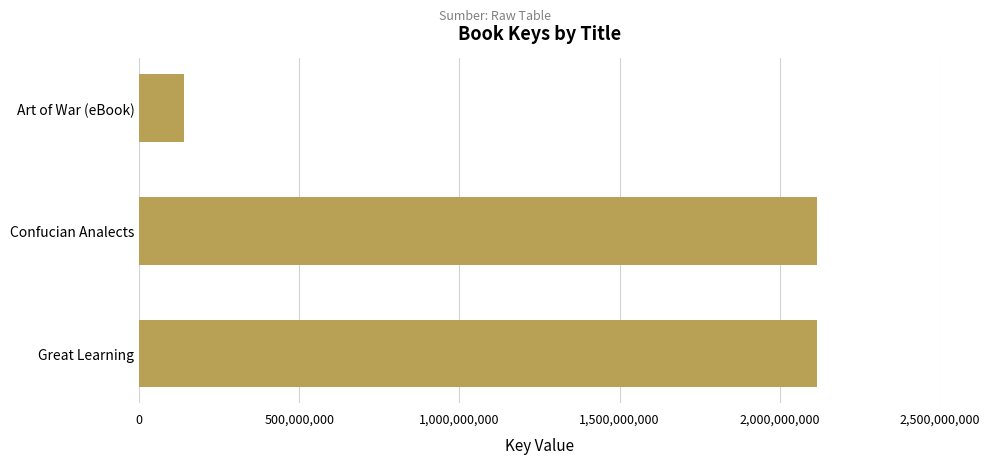

True or false: the data shows 2118115022 at Great Learning.

True